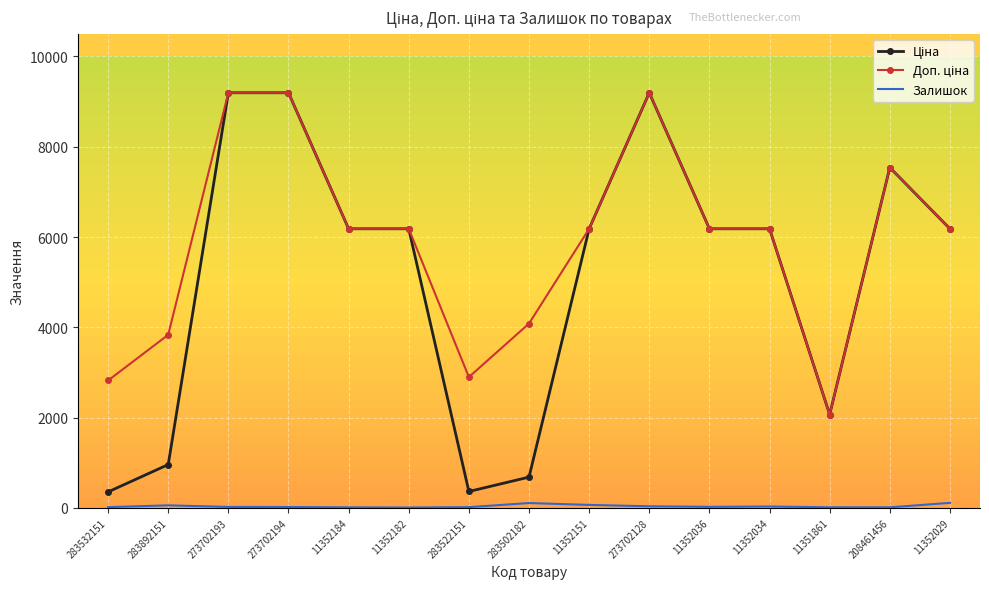

True or false: Доп. ціна and Залишок cross at least once.

False